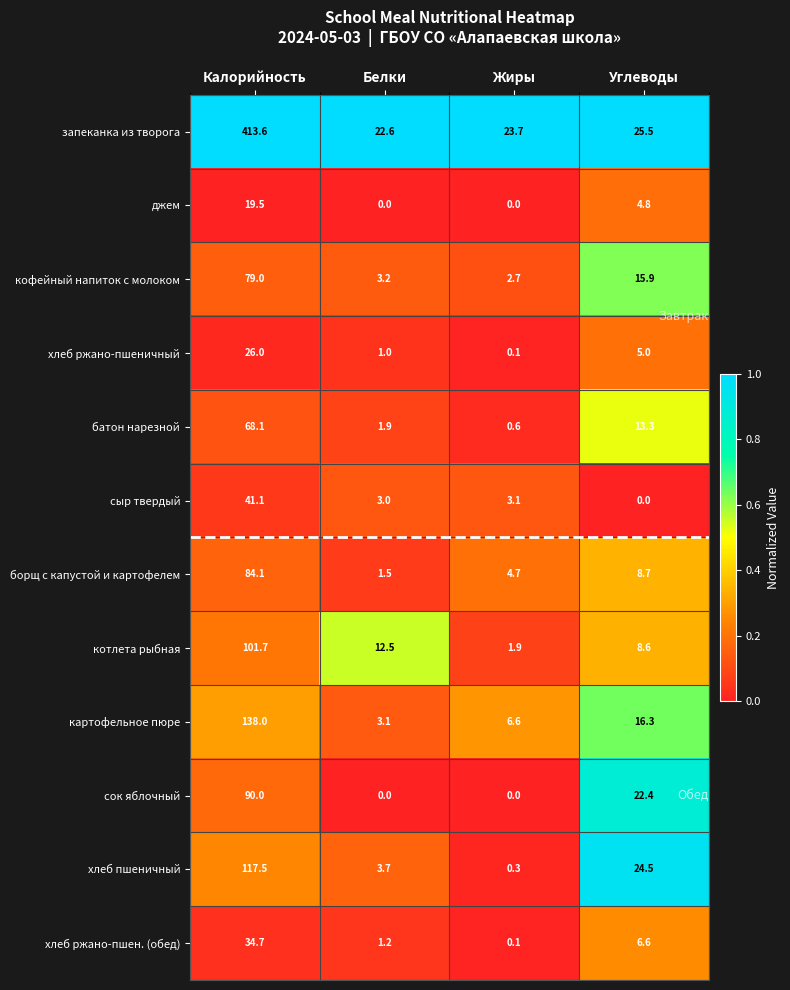

Where does the сок яблочный series first go above 22?

Калорийность